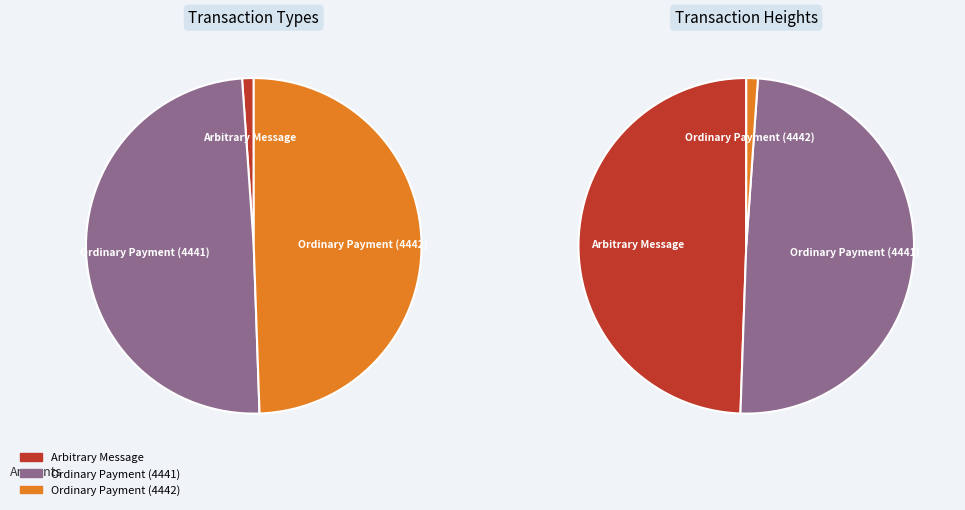

What percentage is the 30066 slice, to the nearest percent?

50%